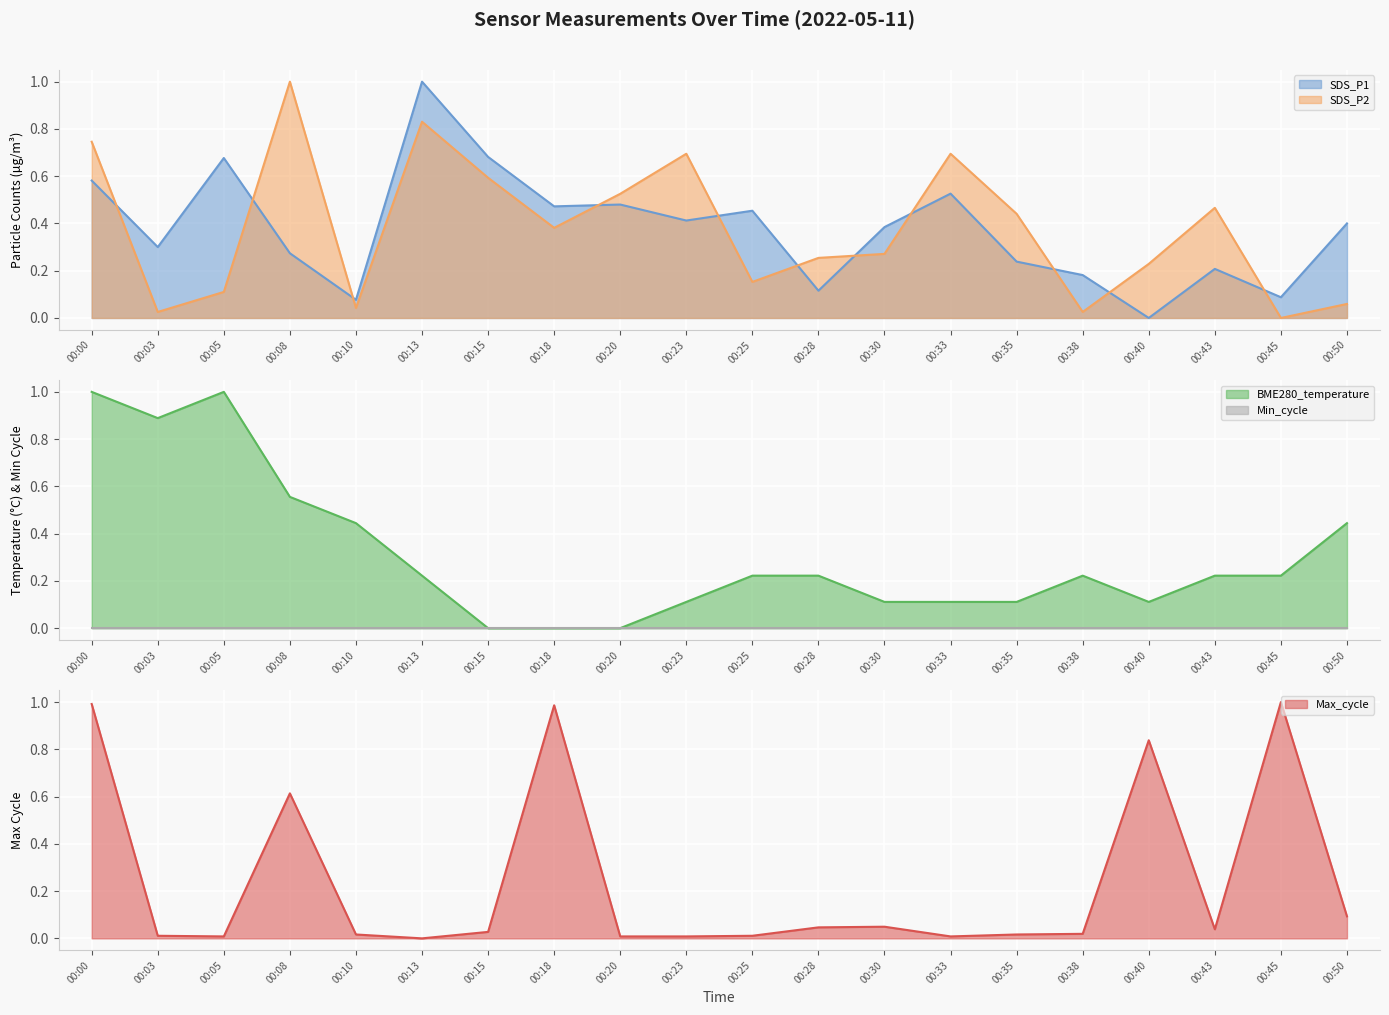

In SDS_P1, how many points are higher than both neighbors (excluding endpoints)?

6